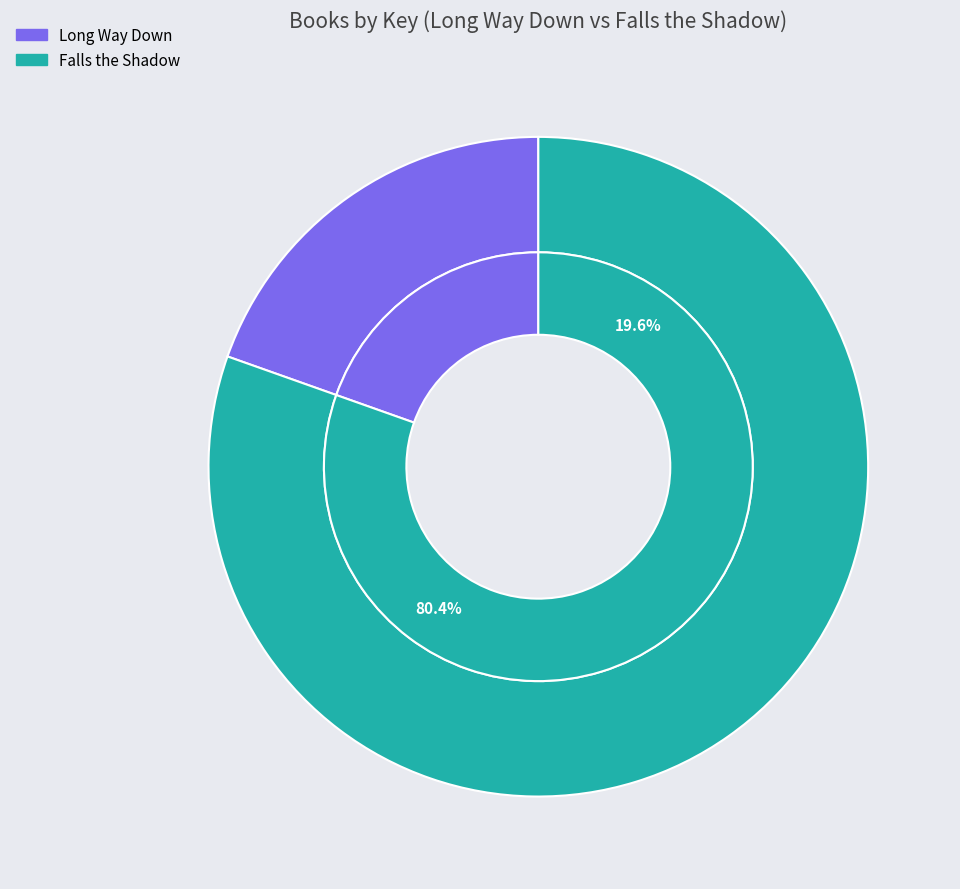

Rank the categories by value from lowest to highest.

Long Way Down, Falls the Shadow